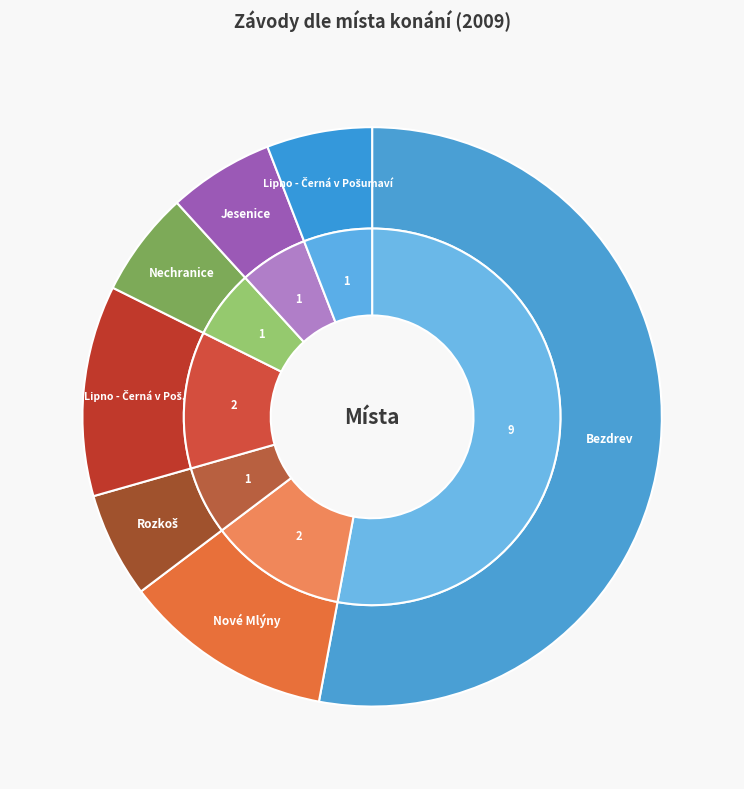

Combined, do Nové Mlýny and Lipno - Černá v Poš. account for over 50%?

No